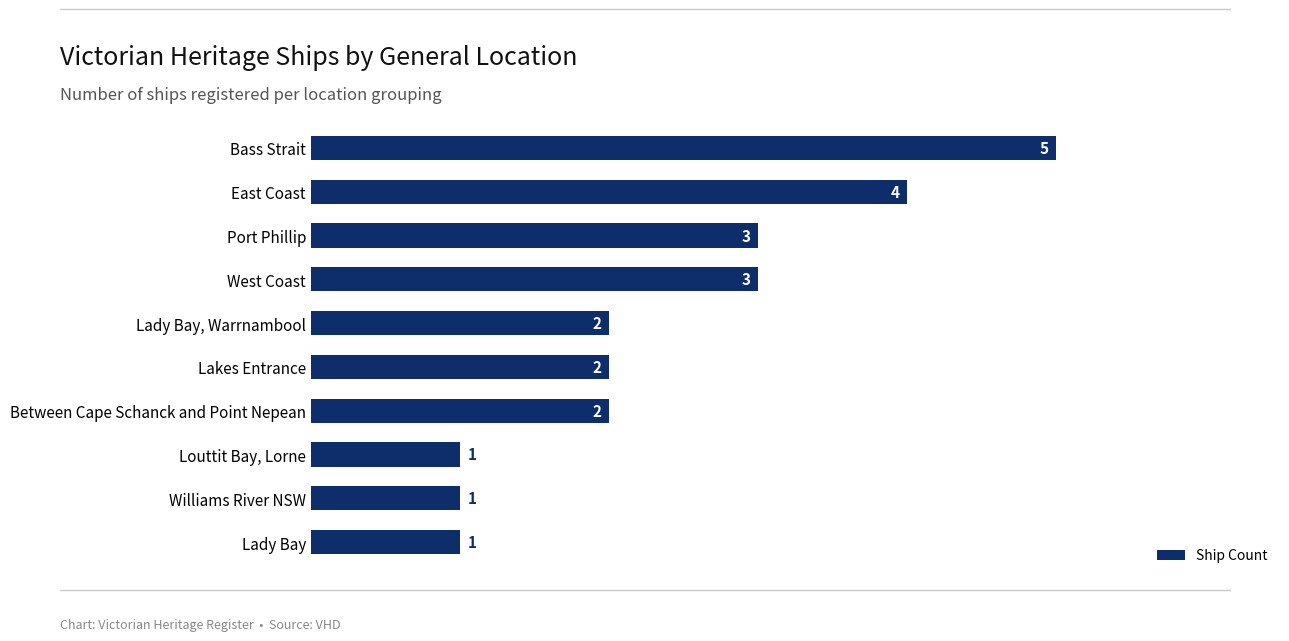

What is the change in value from East Coast to Williams River NSW?

-3